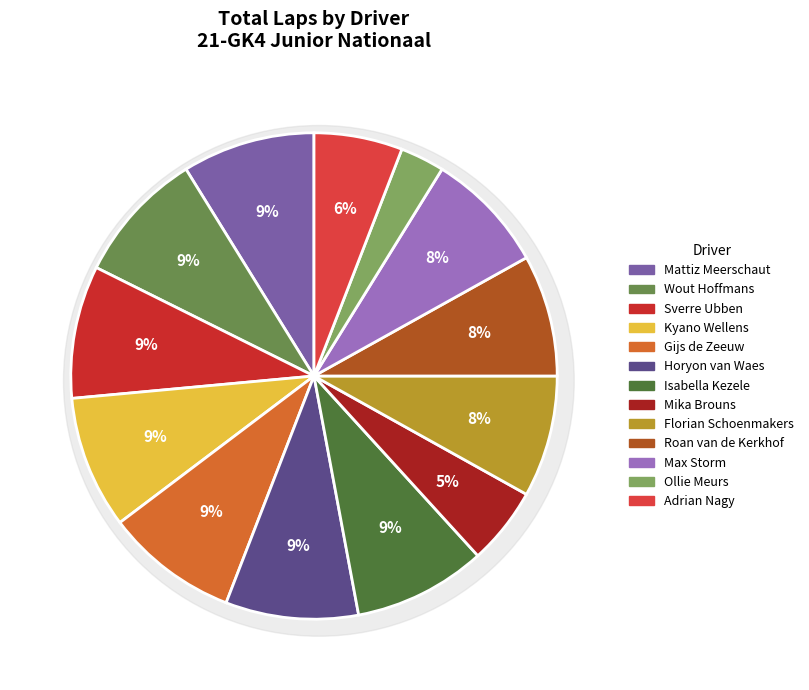

What is the smallest slice in the pie chart?

Ollie Meurs